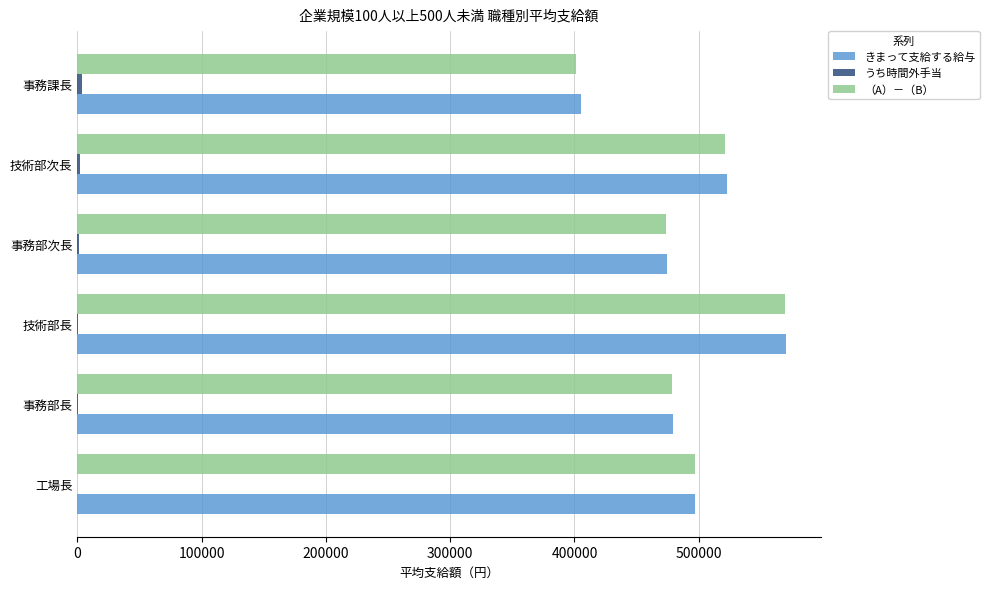

The きまって支給する給与 series shows 168720 at 事務課長. True or false?

False